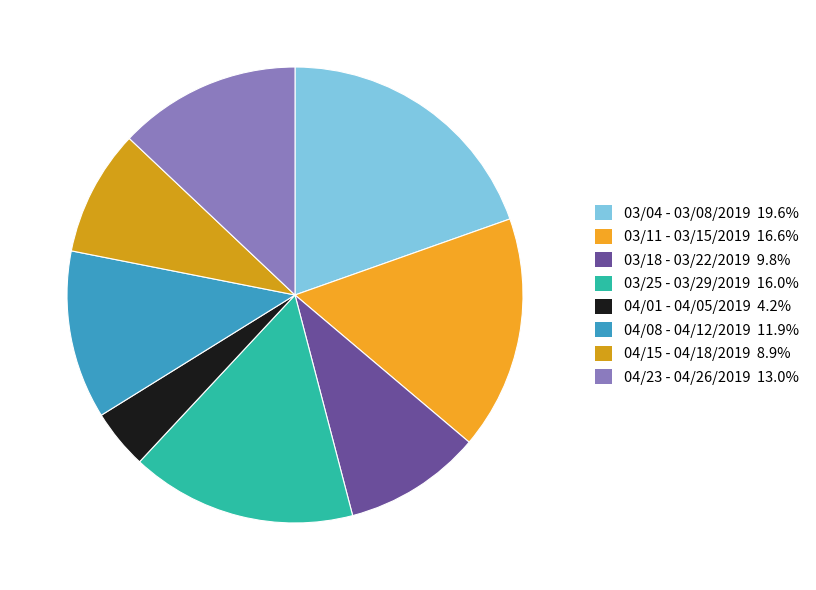

Rank the categories by value from highest to lowest.

03/04 - 03/08/2019, 03/11 - 03/15/2019, 03/25 - 03/29/2019, 04/23 - 04/26/2019, 04/08 - 04/12/2019, 03/18 - 03/22/2019, 04/15 - 04/18/2019, 04/01 - 04/05/2019